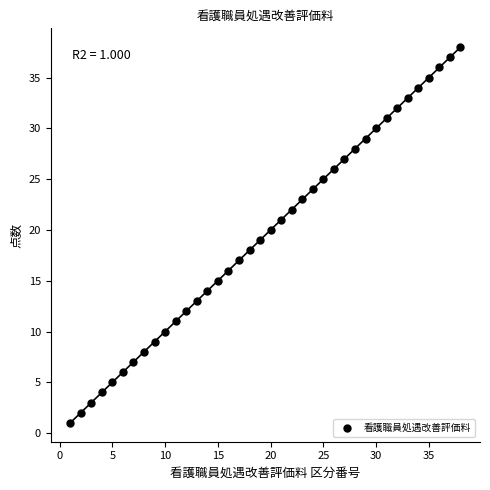

What is the range of Y values (max minus min)?

37